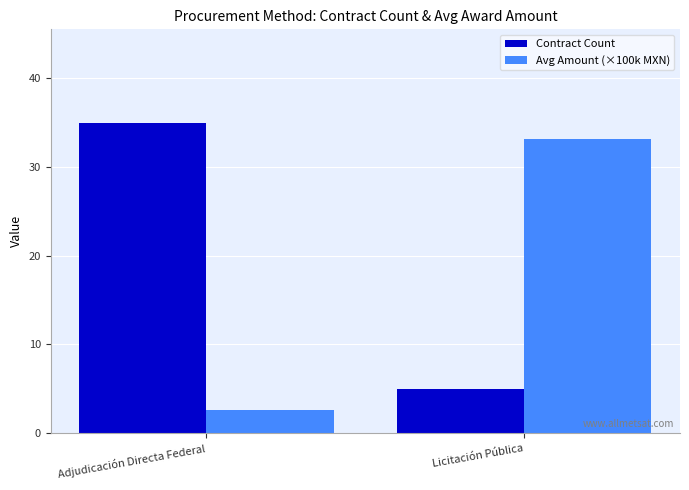

Reading right to left, transcribe all the data shown in this chart.

Contract Count: Licitación Pública=5.0	Adjudicación Directa Federal=35.0
Avg Amount (×100k MXN): Licitación Pública=33.1	Adjudicación Directa Federal=2.6